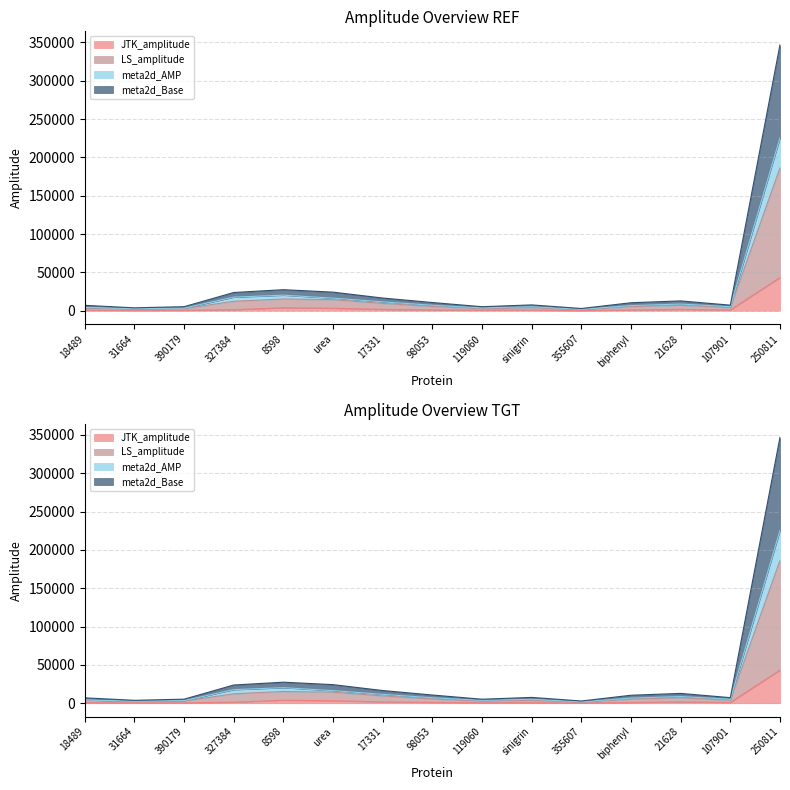

List the series in order of their peak value, highest first.

meta2d_Base, meta2d_AMP, LS_amplitude, JTK_amplitude